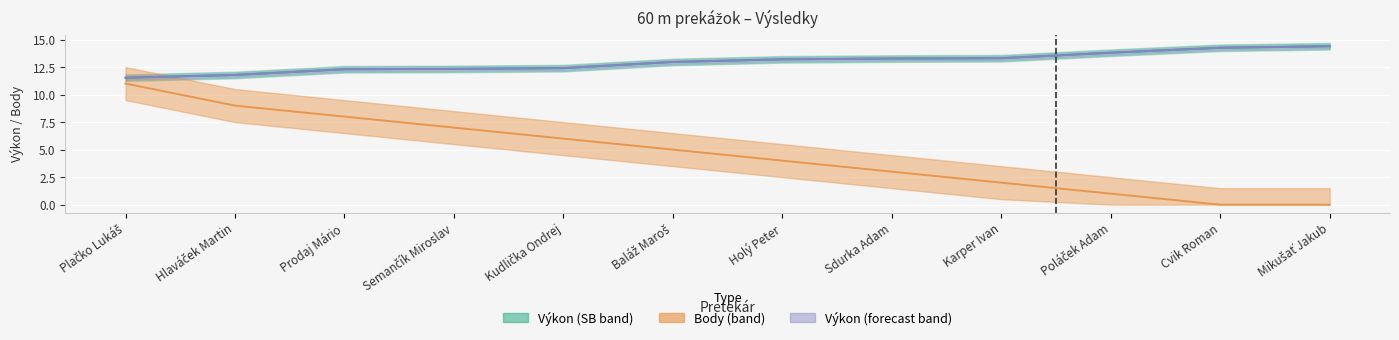

Reading left to right, extract all data points from this chart.

Výkon: 11.5	11.8	12.3	12.3	12.4	13.0	13.2	13.3	13.3	13.8	14.2	14.4
SB: 11.5	11.8	12.3	12.3	12.4	13.0	13.2	13.3	13.3	13.8	14.2	14.4
Body: 11.0	9.0	8.0	7.0	6.0	5.0	4.0	3.0	2.0	1.0	0.0	0.0